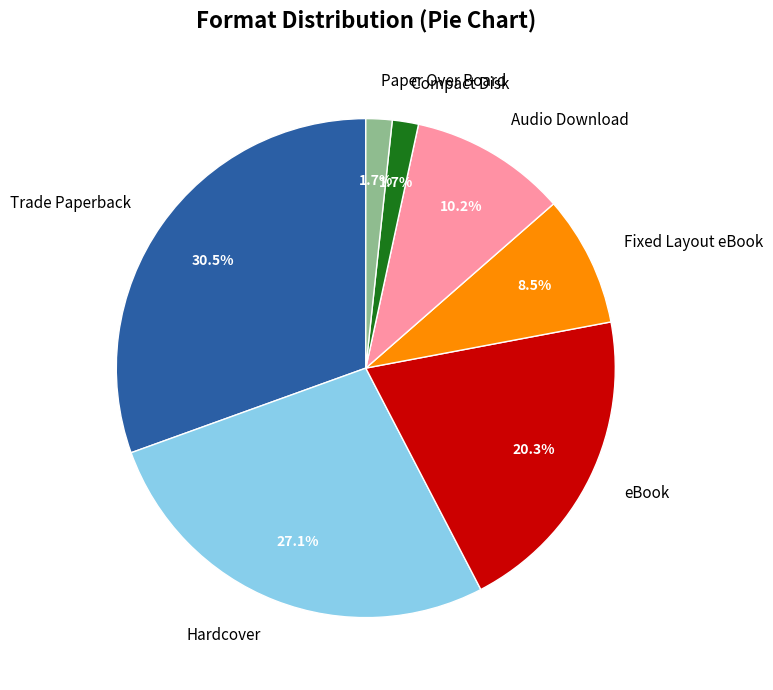

Which category has the biggest portion of the pie?

Trade Paperback